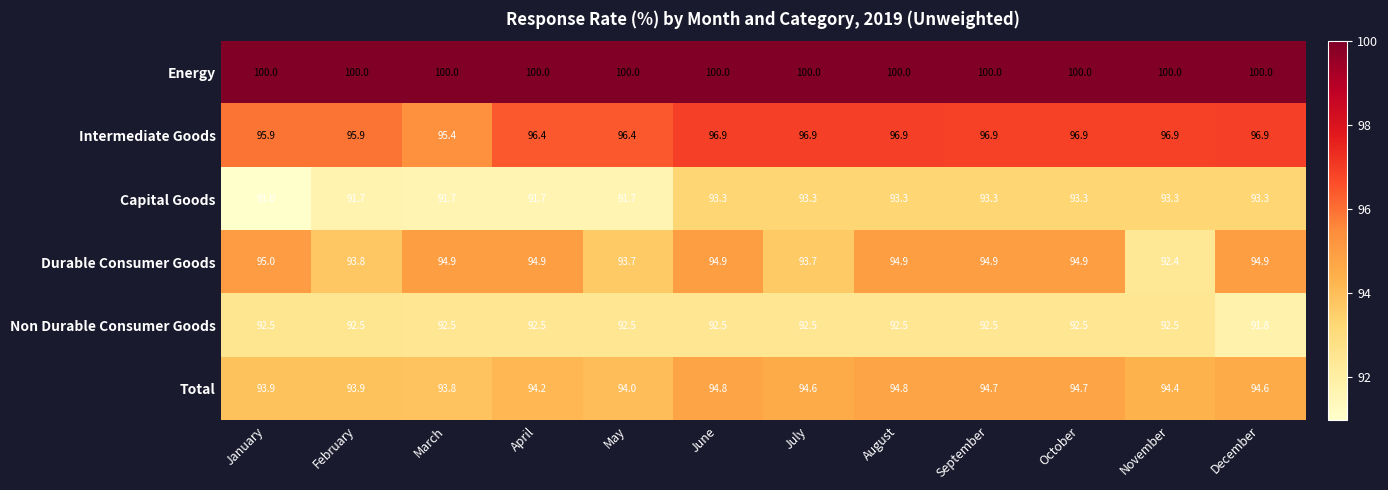

Count the number of data series in this chart.

6